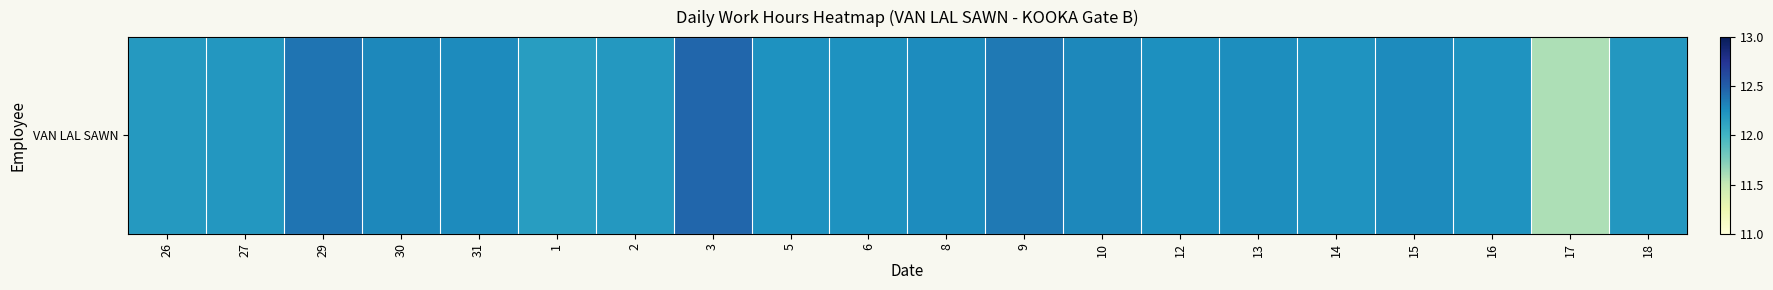

Reading left to right, list all the values displayed in this chart.

26=12.2	27=12.2	29=12.4	30=12.3	31=12.3	1=12.2	2=12.2	3=12.5	5=12.2	6=12.2	8=12.3	9=12.4	10=12.3	12=12.2	13=12.3	14=12.2	15=12.3	16=12.2	17=11.6	18=12.2